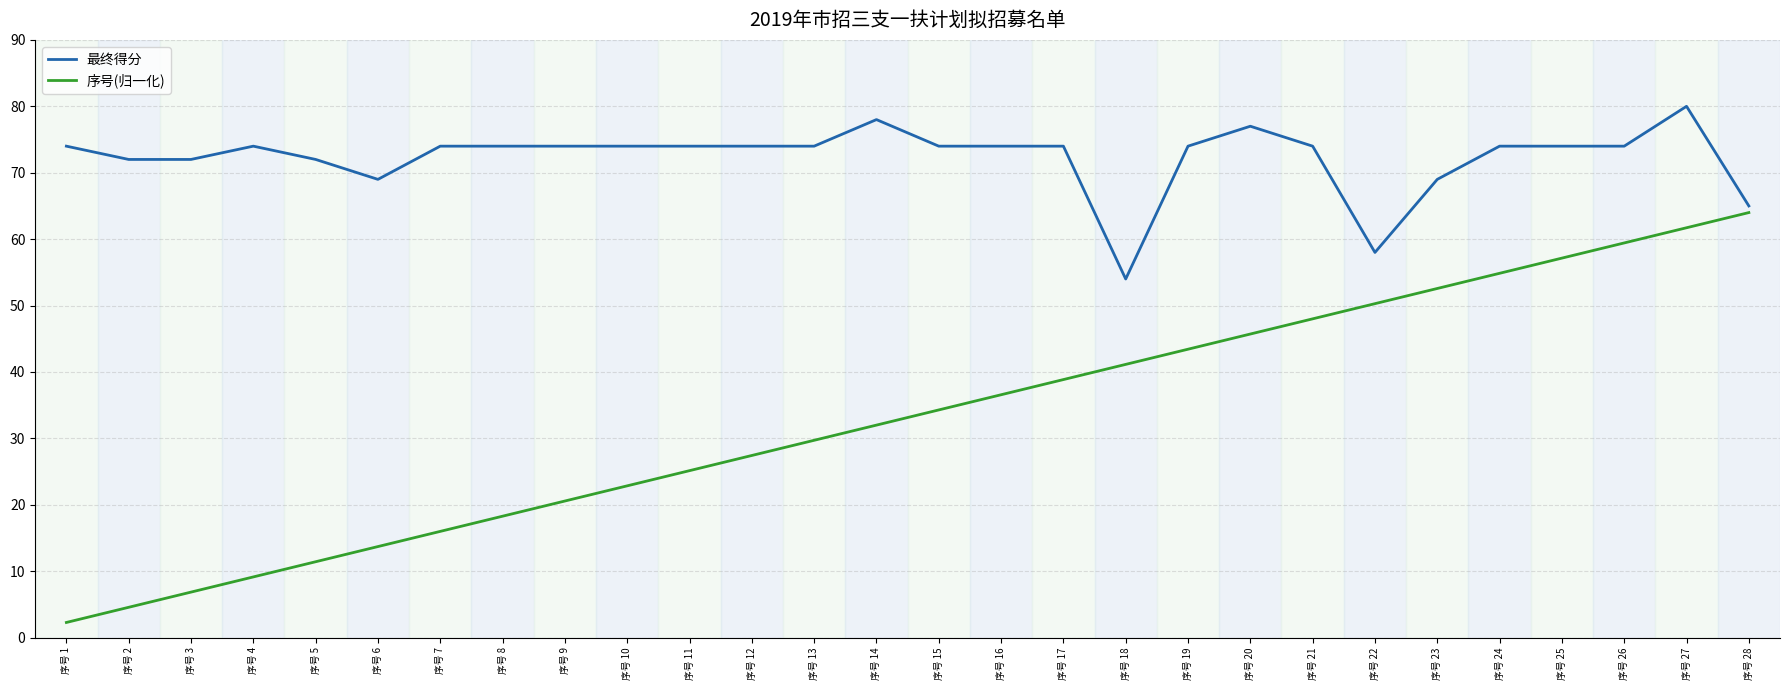

Reading left to right, transcribe all the data shown in this chart.

最终得分: 序号 1=74.0	序号 2=72.0	序号 3=72.0	序号 4=74.0	序号 5=72.0	序号 6=69.0	序号 7=74.0	序号 8=74.0	序号 9=74.0	序号 10=74.0	序号 11=74.0	序号 12=74.0	序号 13=74.0	序号 14=78.0	序号 15=74.0	序号 16=74.0	序号 17=74.0	序号 18=54.0	序号 19=74.0	序号 20=77.0	序号 21=74.0	序号 22=58.0	序号 23=69.0	序号 24=74.0	序号 25=74.0	序号 26=74.0	序号 27=80.0	序号 28=65.0
序号(归一化): 序号 1=2.3	序号 2=4.6	序号 3=6.9	序号 4=9.1	序号 5=11.4	序号 6=13.7	序号 7=16.0	序号 8=18.3	序号 9=20.6	序号 10=22.9	序号 11=25.1	序号 12=27.4	序号 13=29.7	序号 14=32.0	序号 15=34.3	序号 16=36.6	序号 17=38.9	序号 18=41.1	序号 19=43.4	序号 20=45.7	序号 21=48.0	序号 22=50.3	序号 23=52.6	序号 24=54.9	序号 25=57.1	序号 26=59.4	序号 27=61.7	序号 28=64.0